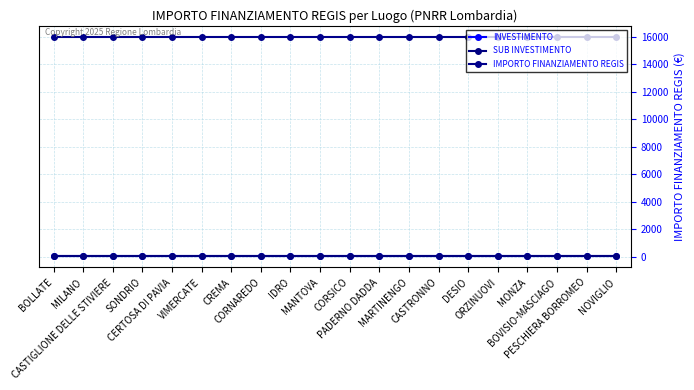

What is the label of the 5th point from the right?

ORZINUOVI